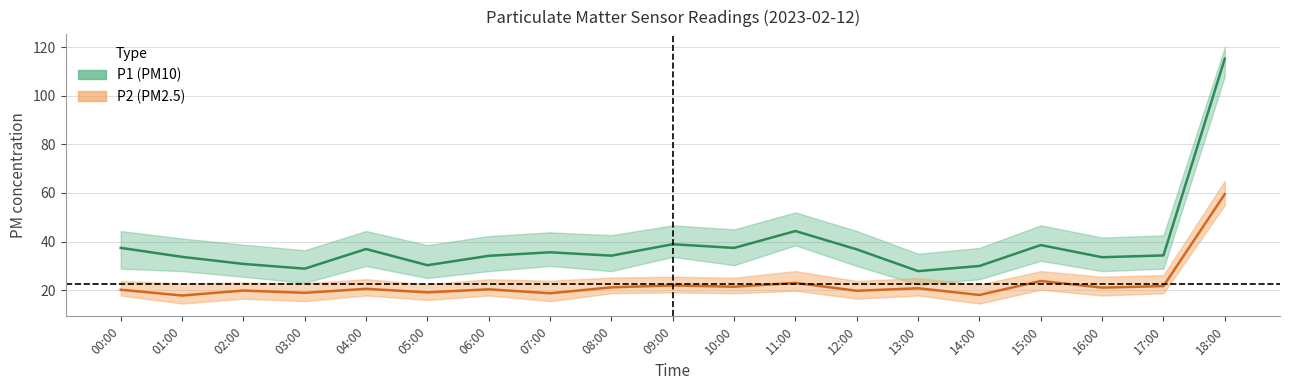

In P1_upper, how many points are lower than both neighbors (excluding endpoints)?

6